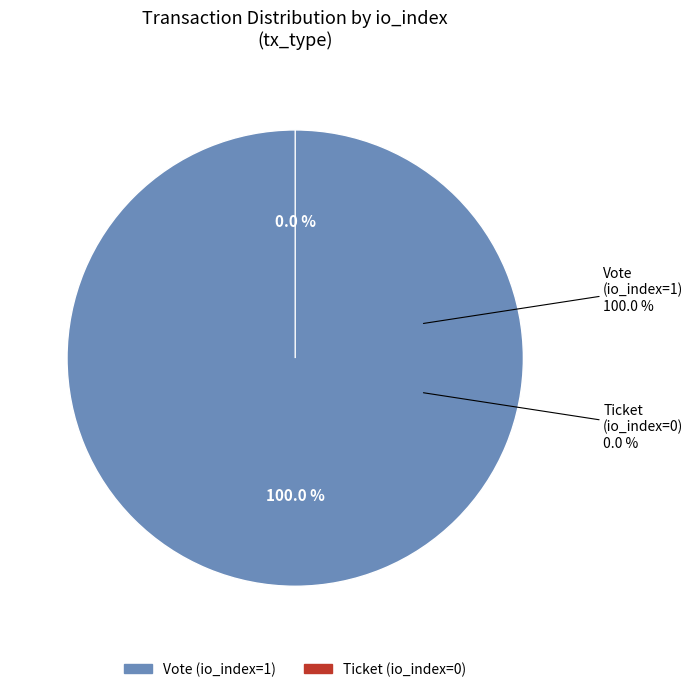

Which slice is the largest?

Vote